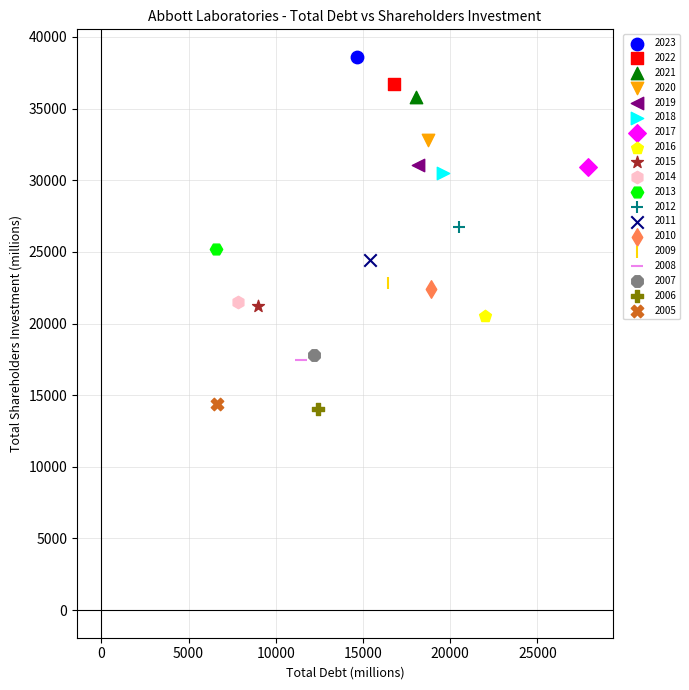

Which series contains the lowest Y value?

2006